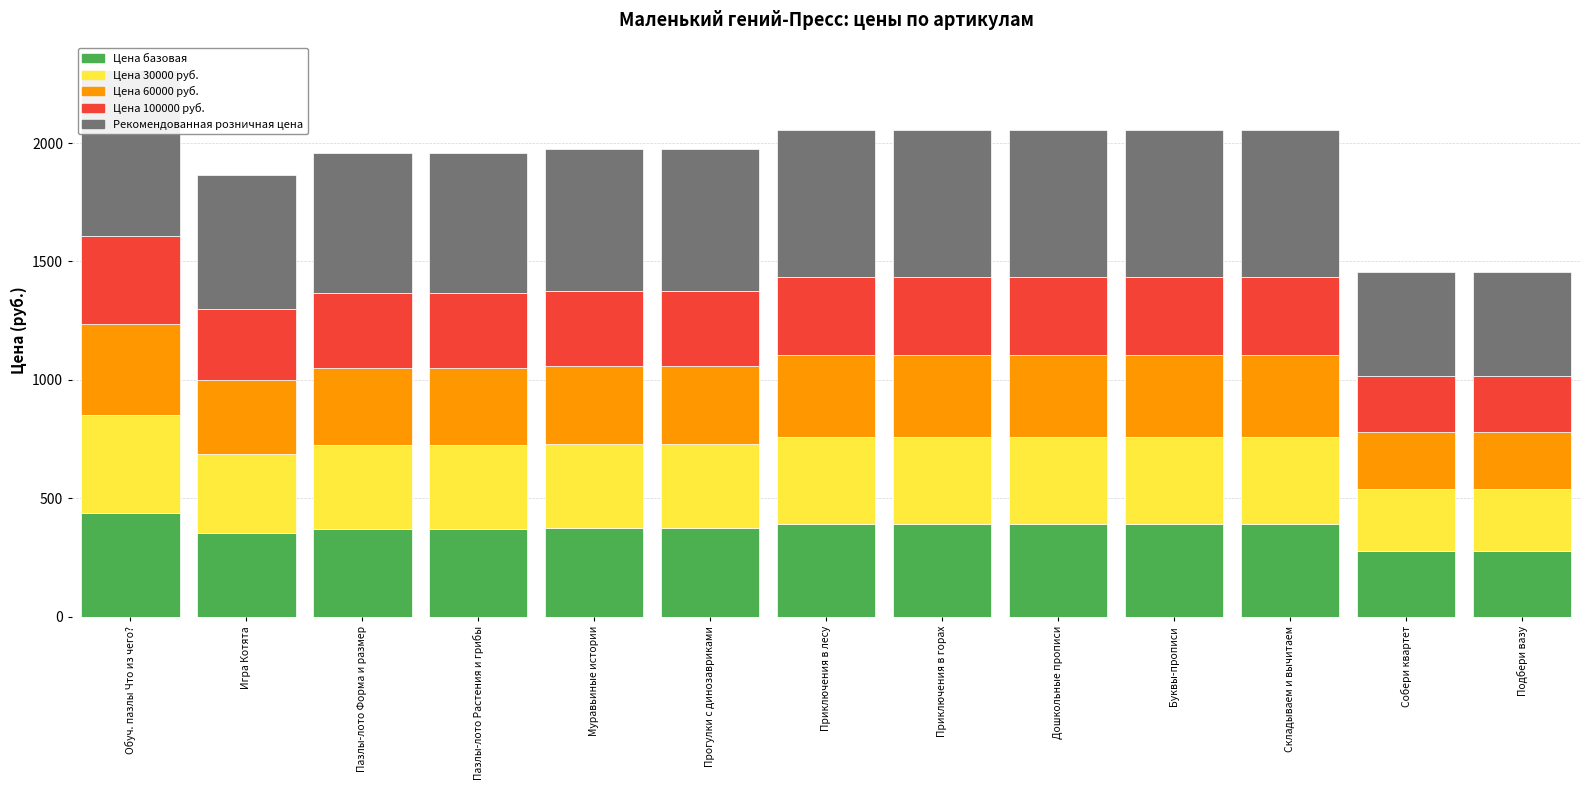

Which label corresponds to the largest value in the chart?

Обуч. пазлы Что из чего?